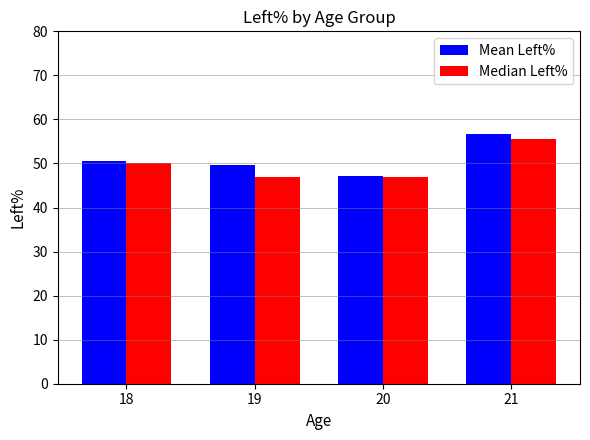

The Mean Left% series shows 47.2 at 20. True or false?

True